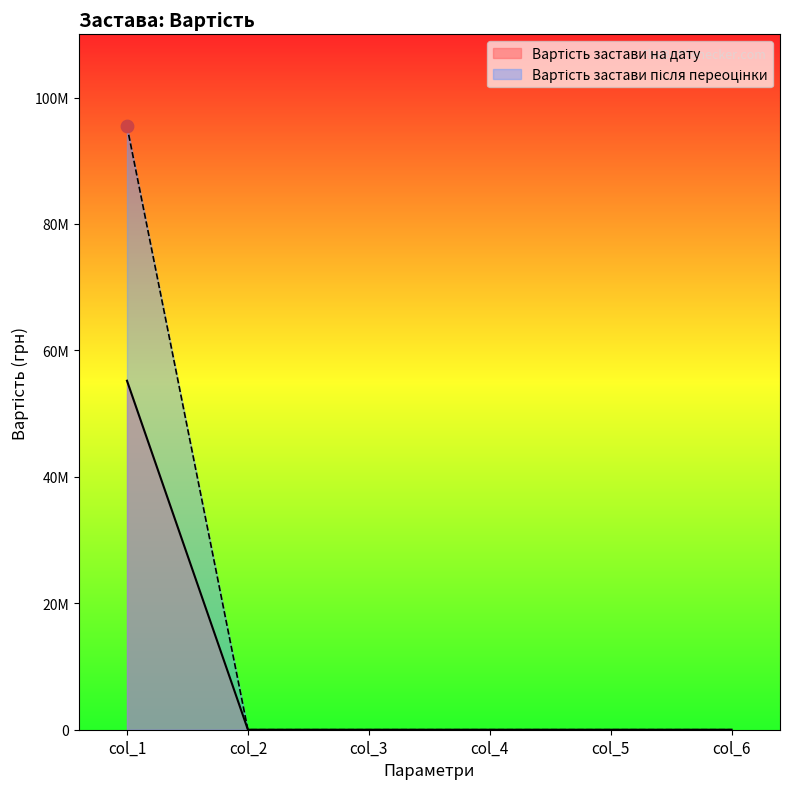

Which series reaches the maximum Y coordinate?

Вартість застави після переоцінки